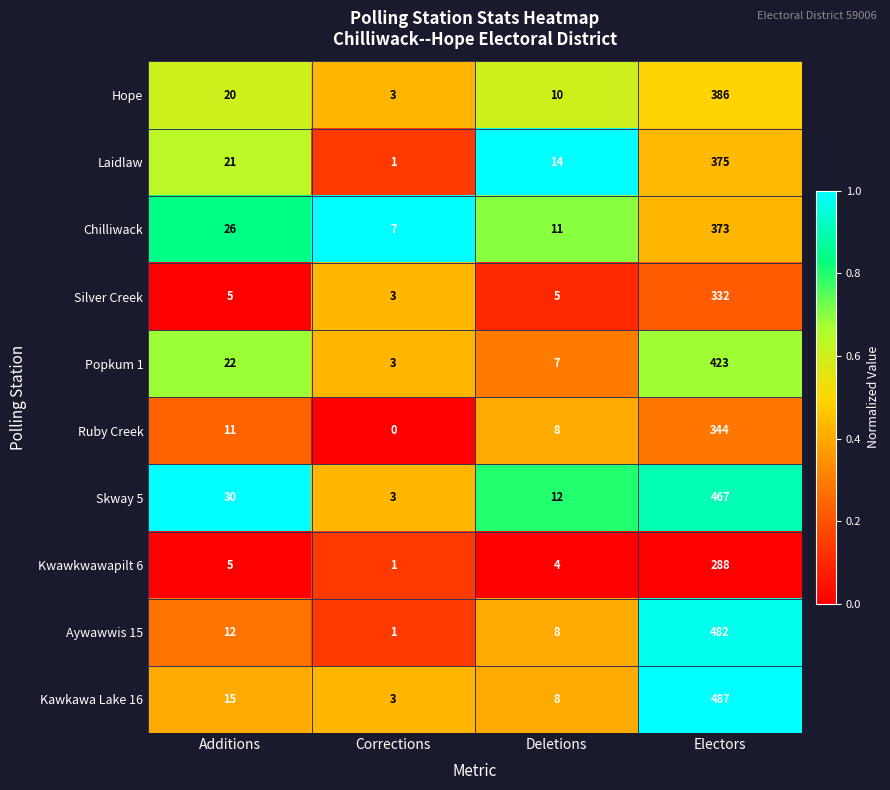

What is the total value across all series at Additions?

167